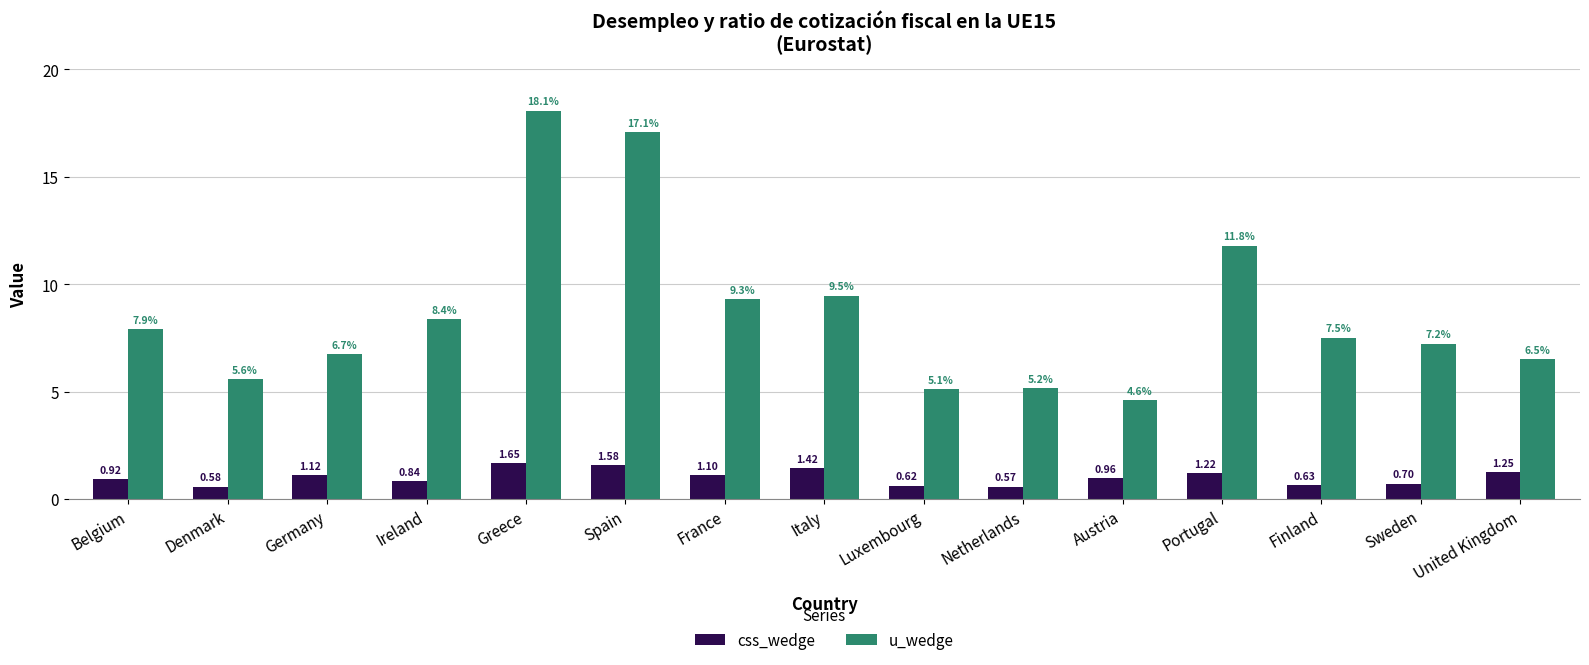

What is the label of the 12th bar from the left?

Portugal